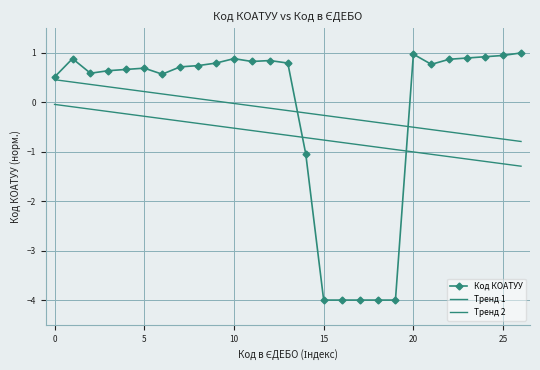

Where do Тренд 1 and Код КОАТУУ first cross each other?

13 and 14